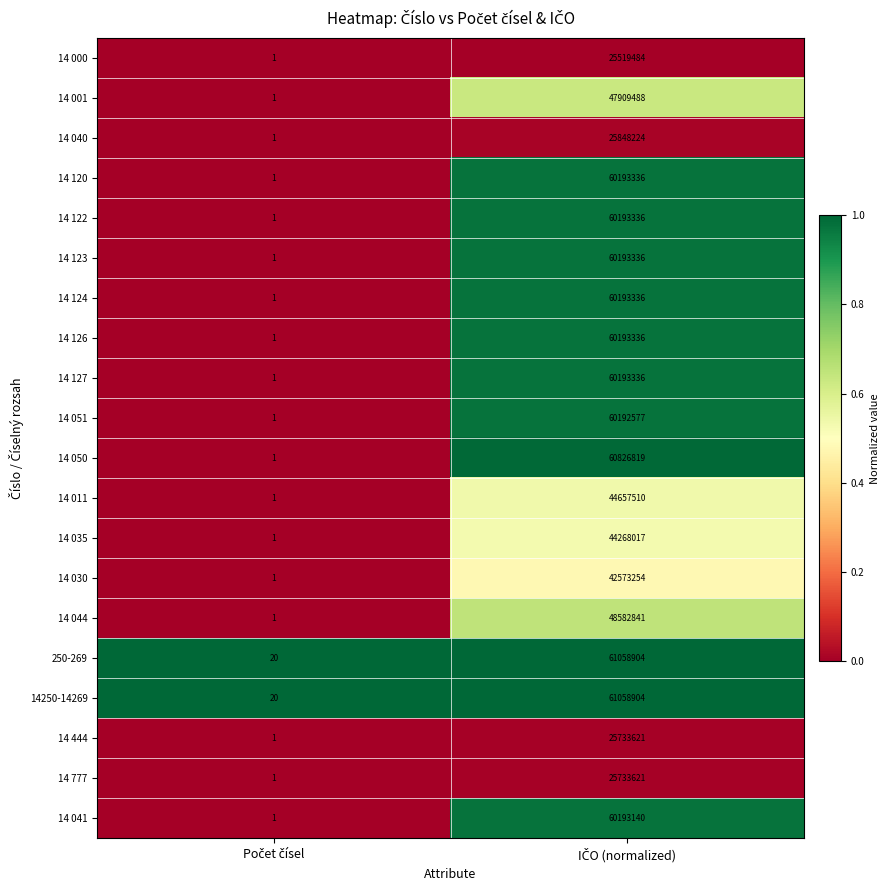

What is the difference between the maximum and minimum values in the 14 001 series?

47909487